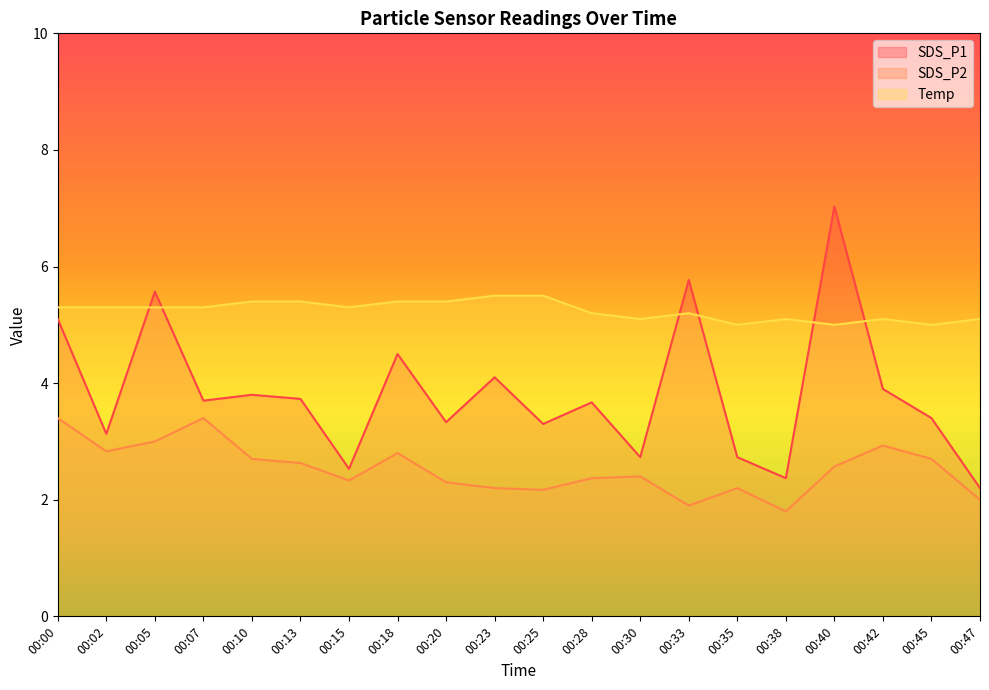

How many data points in SDS_P2 are less than 2?

2